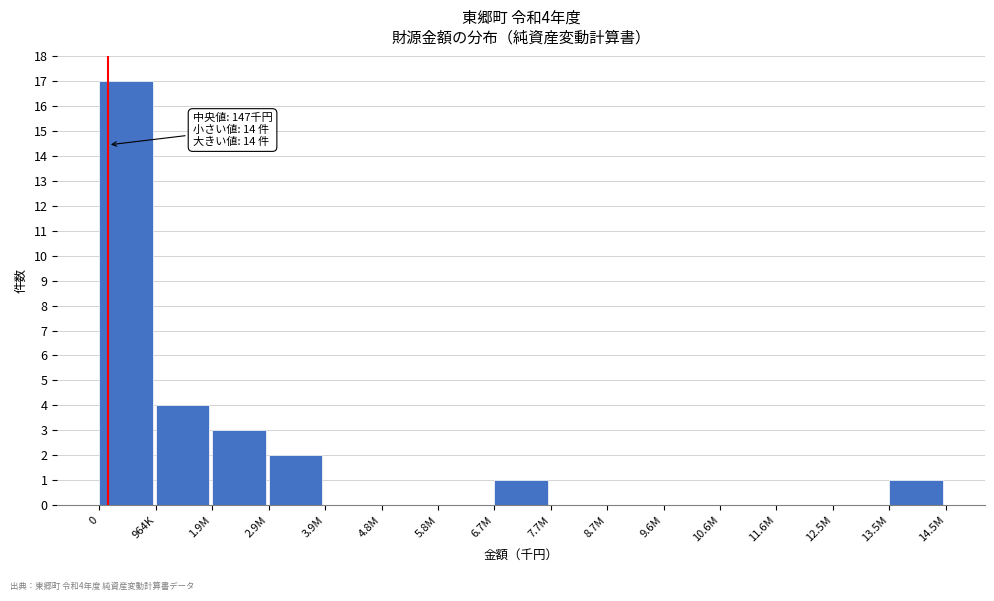

Reading left to right, list all the values displayed in this chart.

0=17	964K=4	1.9M=3	2.9M=2	3.9M=0	4.8M=0	5.8M=0	6.7M=1	7.7M=0	8.7M=0	9.6M=0	10.6M=0	11.6M=0	12.5M=0	13.5M=1